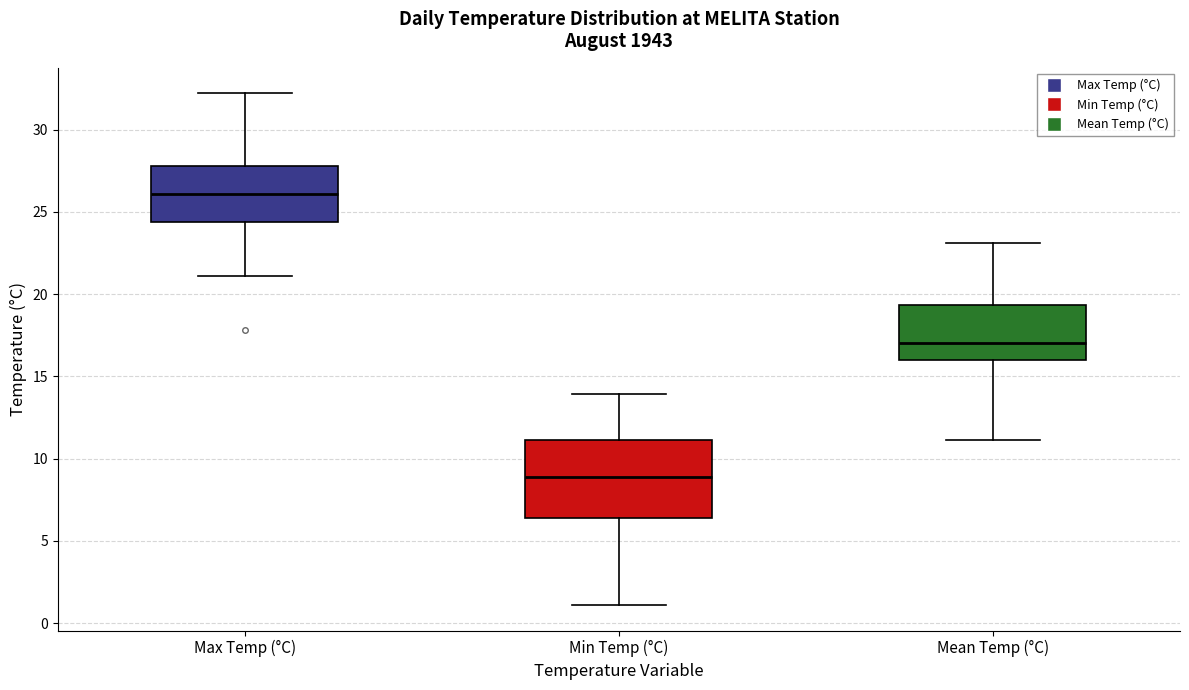

Reading left to right, transcribe this box plot: for each box, give where its median line is, the range the box spans, and where its two whiskers end, as read against the y-axis. The values are not printed on the chart, so give them approximately, as read against the axis.

Max Temp (°C): median 26.0, box 24.5 to 28.0, whiskers 21.0 to 32.0
Min Temp (°C): median 9.0, box 6.5 to 11.0, whiskers 1.0 to 14.0
Mean Temp (°C): median 17.0, box 16.0 to 19.5, whiskers 11.0 to 23.0